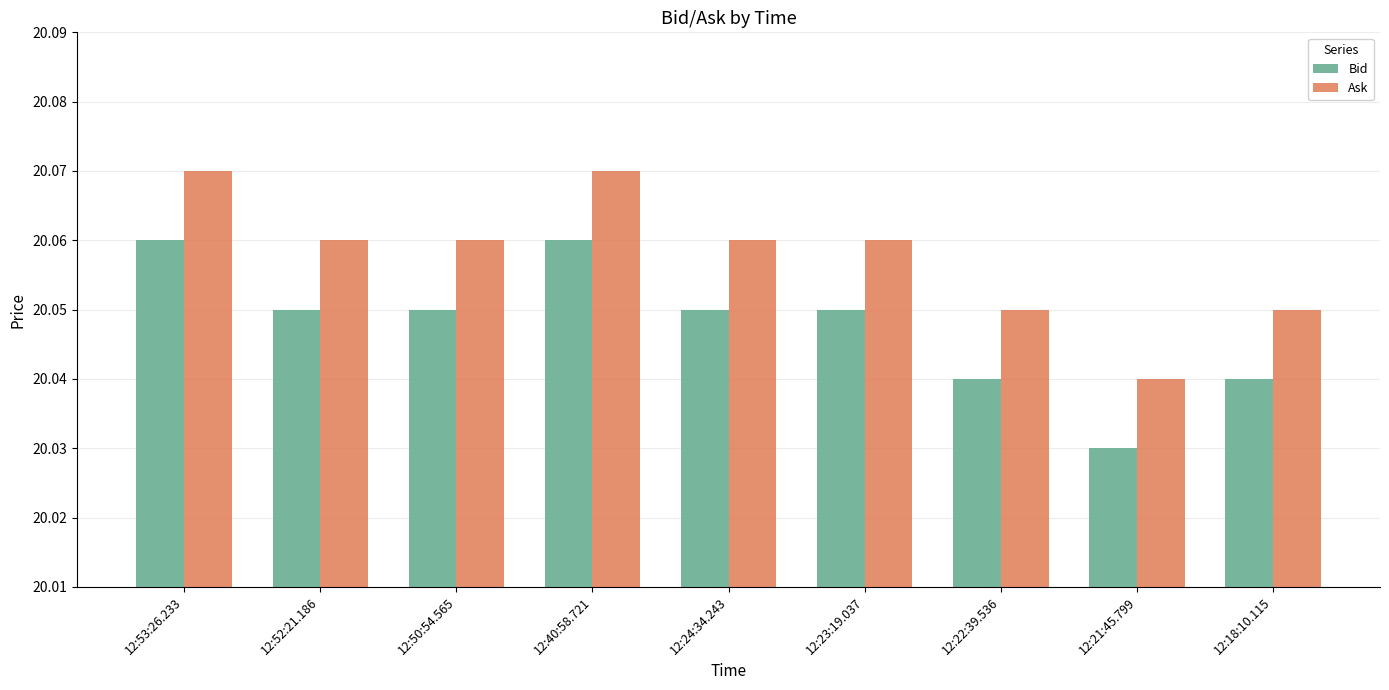

True or false: Bid has a value of 32.3 at 12:18:10.115.

False